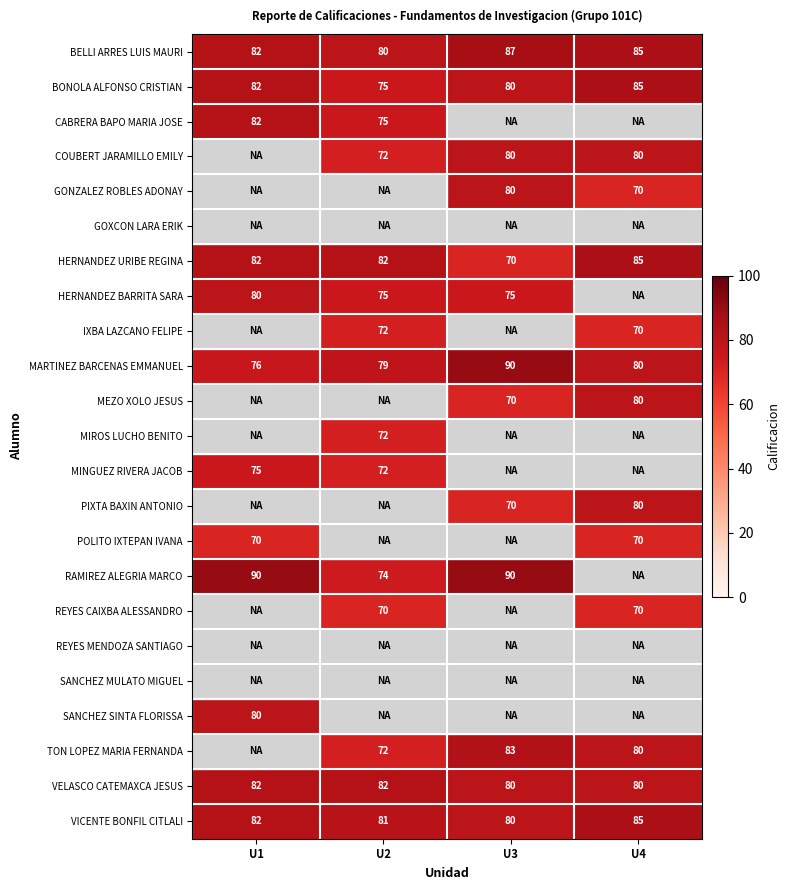

What is the spread (max minus min) of values at U4?

15.0